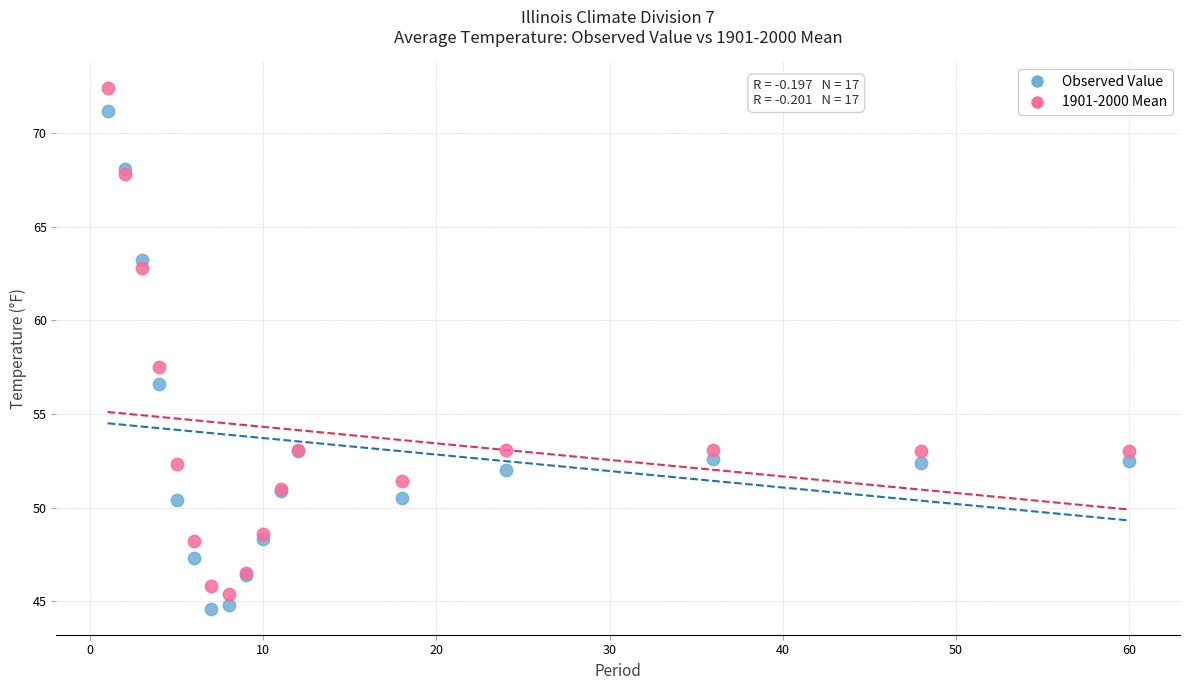

Across all series, what Y value is closest to 58?

57.5